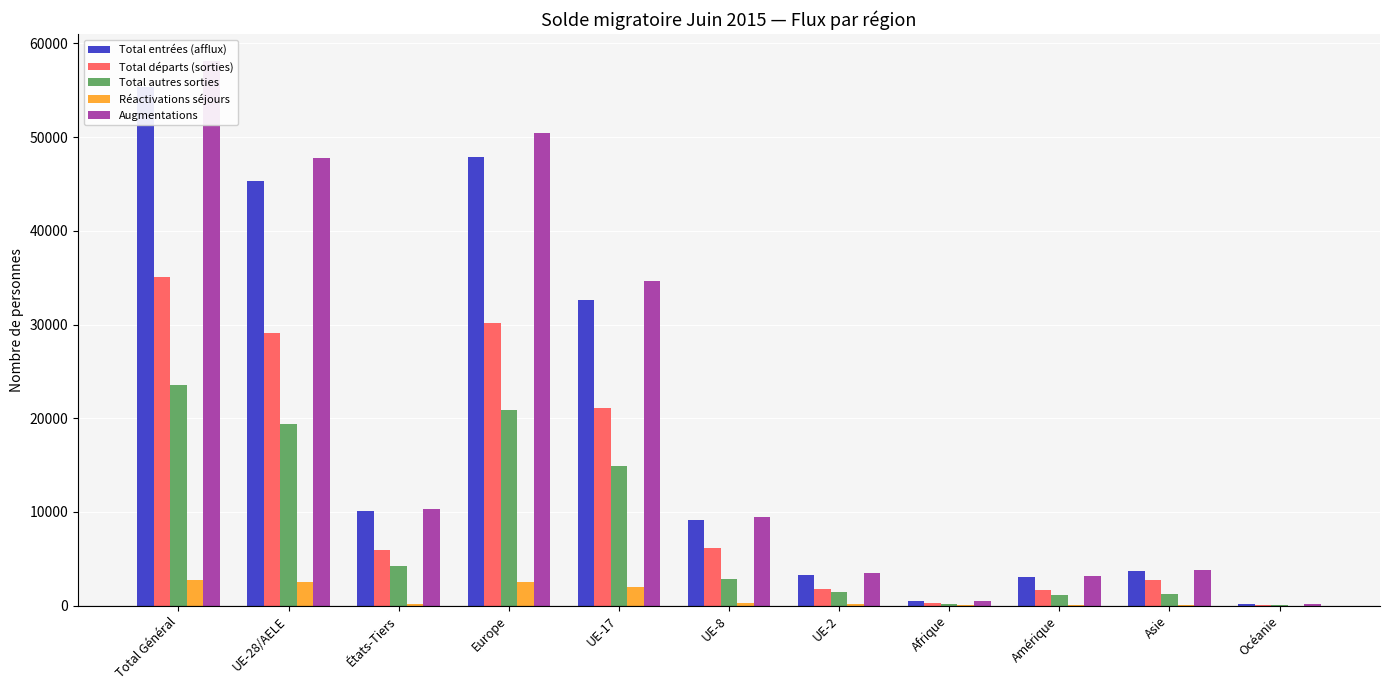

What is the maximum value shown in the chart?

58104